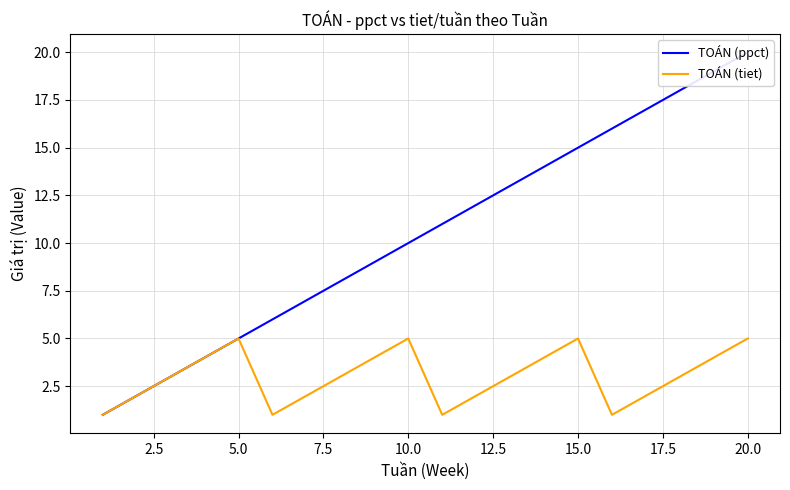

Reading left to right, transcribe all the data shown in this chart.

TOÁN (ppct): 1	2	3	4	5	6	7	8	9	10	11	12	13	14	15	16	17	18	19	20
TOÁN (tiet): 1	2	3	4	5	1	2	3	4	5	1	2	3	4	5	1	2	3	4	5